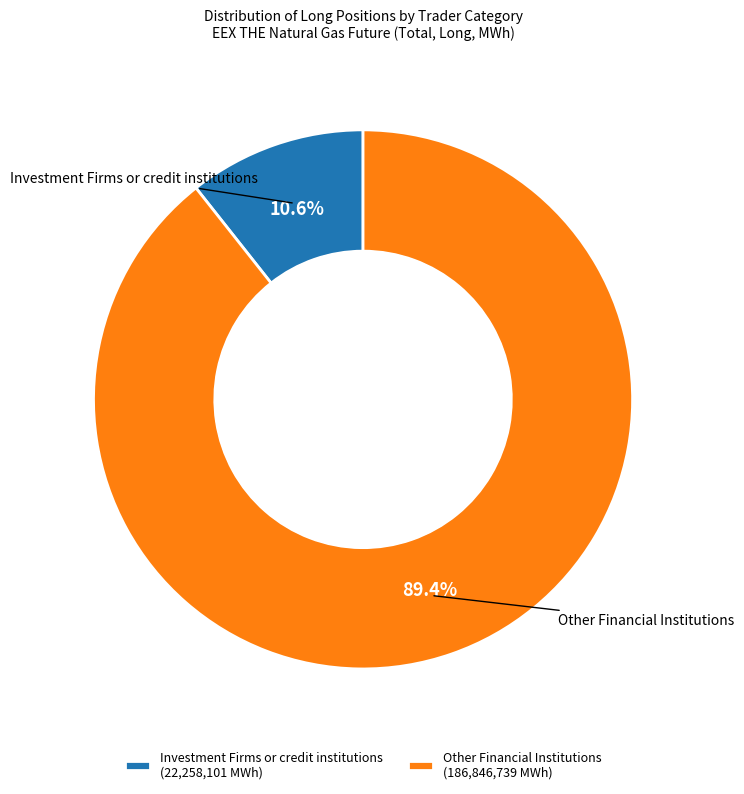

Count the number of slices in the pie.

2